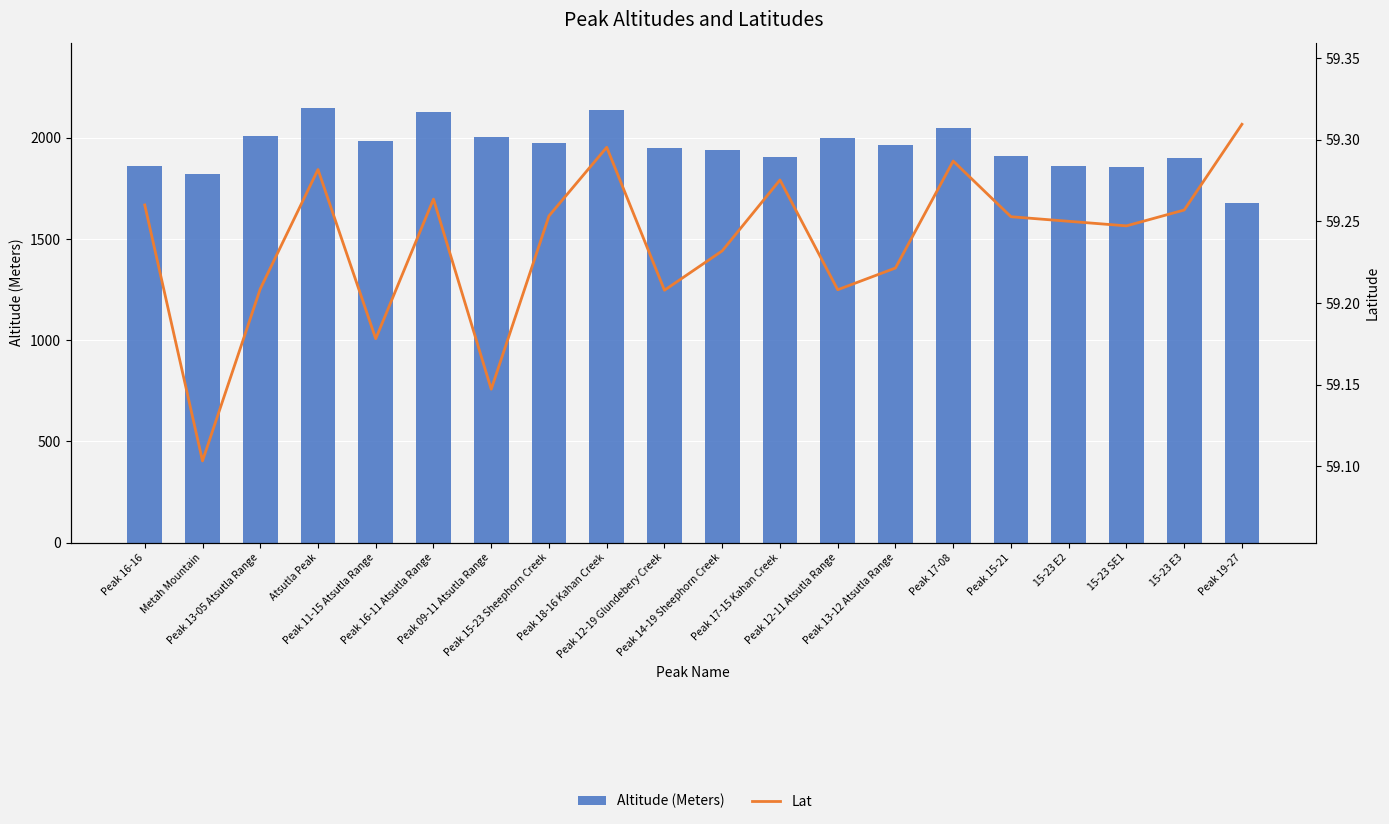

What position from the right is Peak 16-11 Atsutla Range?

15